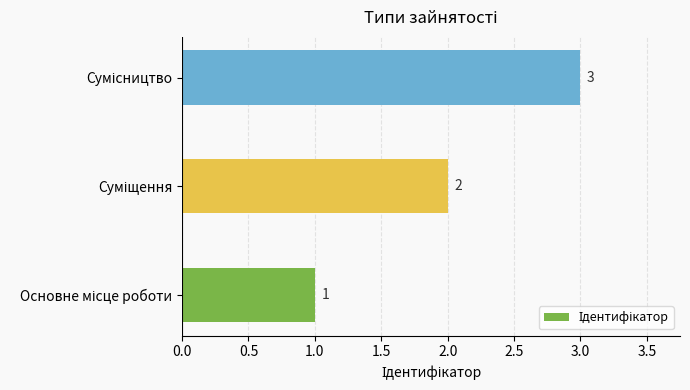

How many values are between 1 and 3?

3